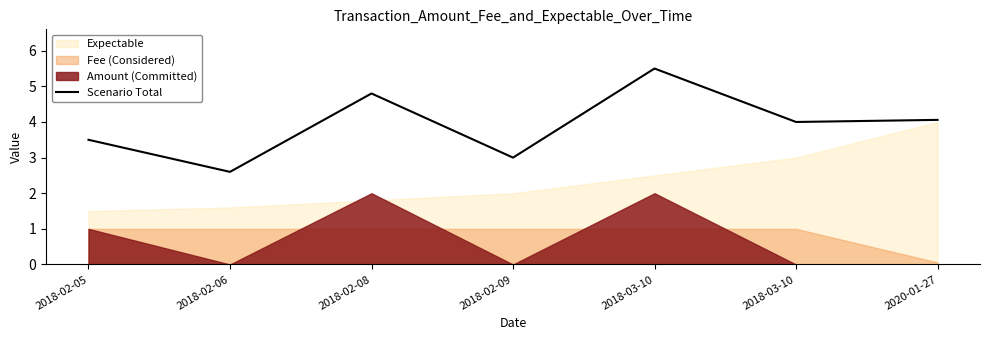

What is the ratio of the value at 2018-02-06 to the value at 2018-03-10?

0.5